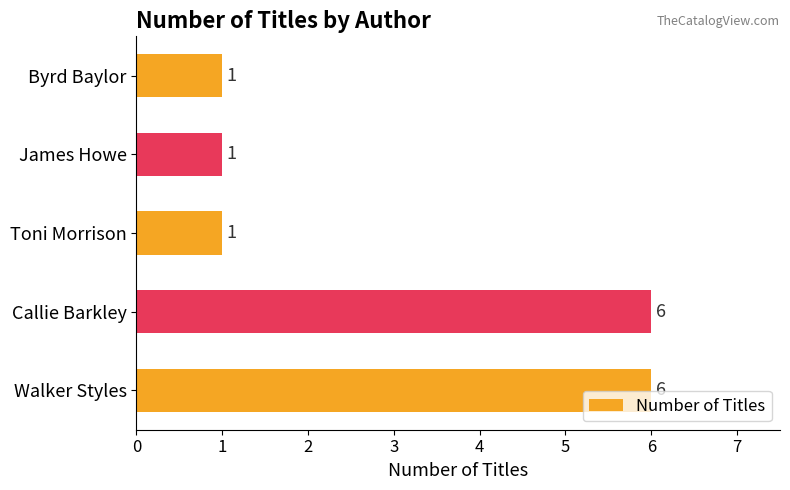

Reading bottom to top, extract all data points from this chart.

Walker Styles=6	Callie Barkley=6	Toni Morrison=1	James Howe=1	Byrd Baylor=1